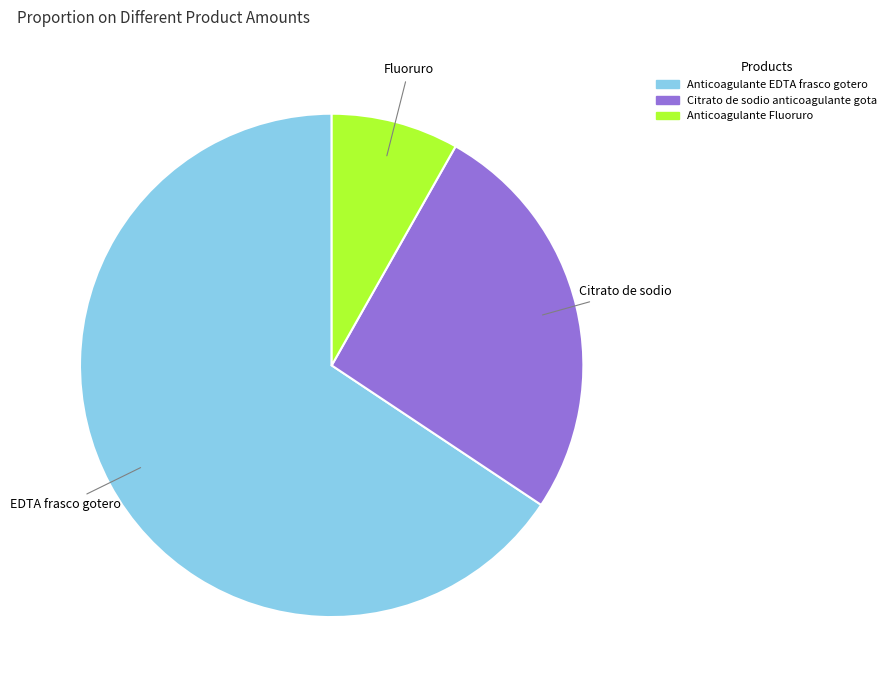

What is the largest slice in the pie chart?

Anticoagulante EDTA frasco gotero